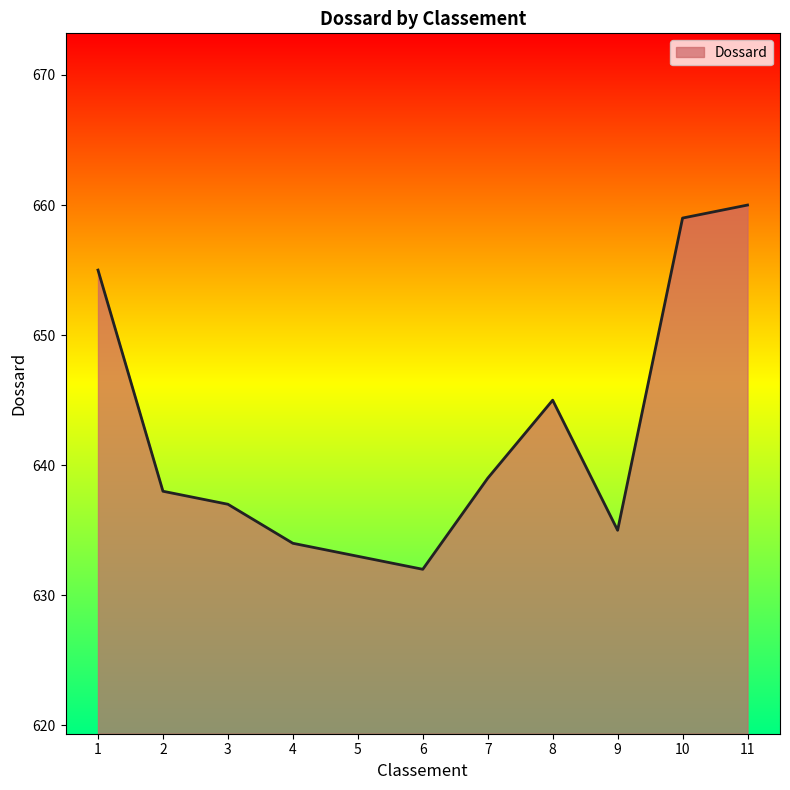

Which label corresponds to the largest value in the chart?

11